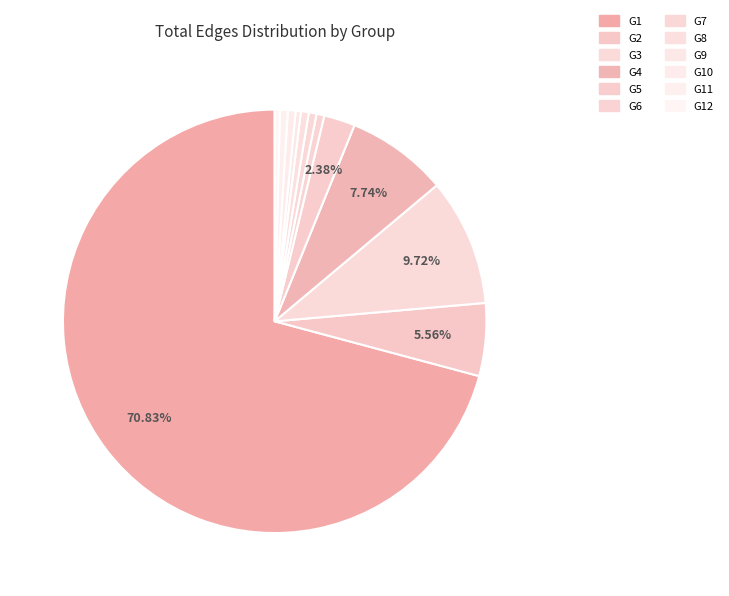

Count the number of slices in the pie.

12